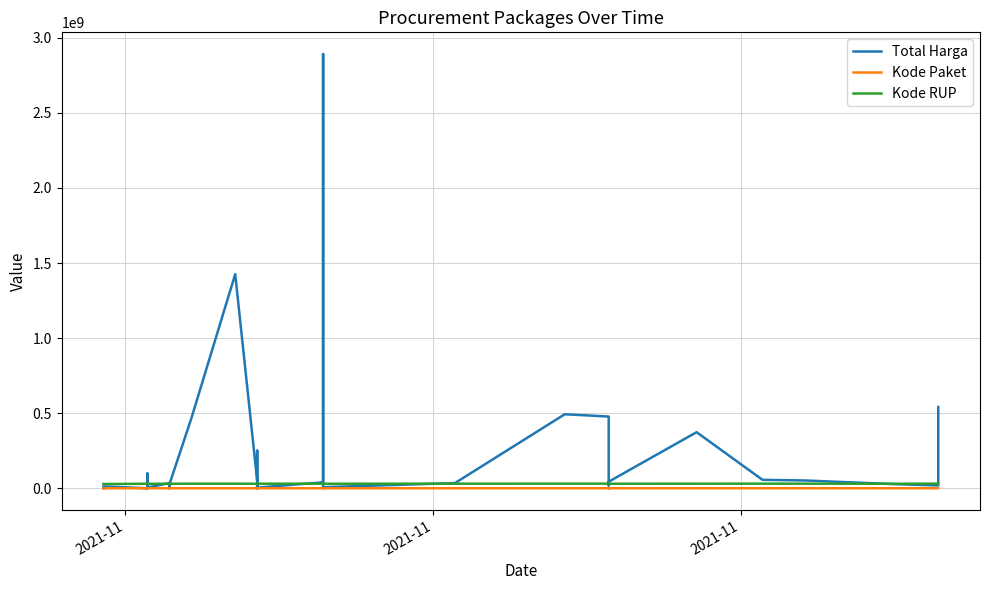

How many data points in Kode RUP are above 30089034?

14